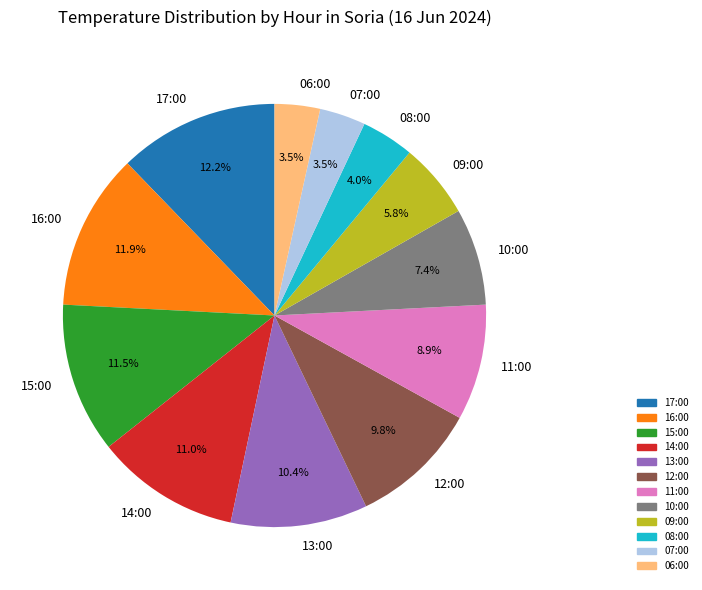

What is the ratio of the value at 12:00 to the value at 06:00?

2.8